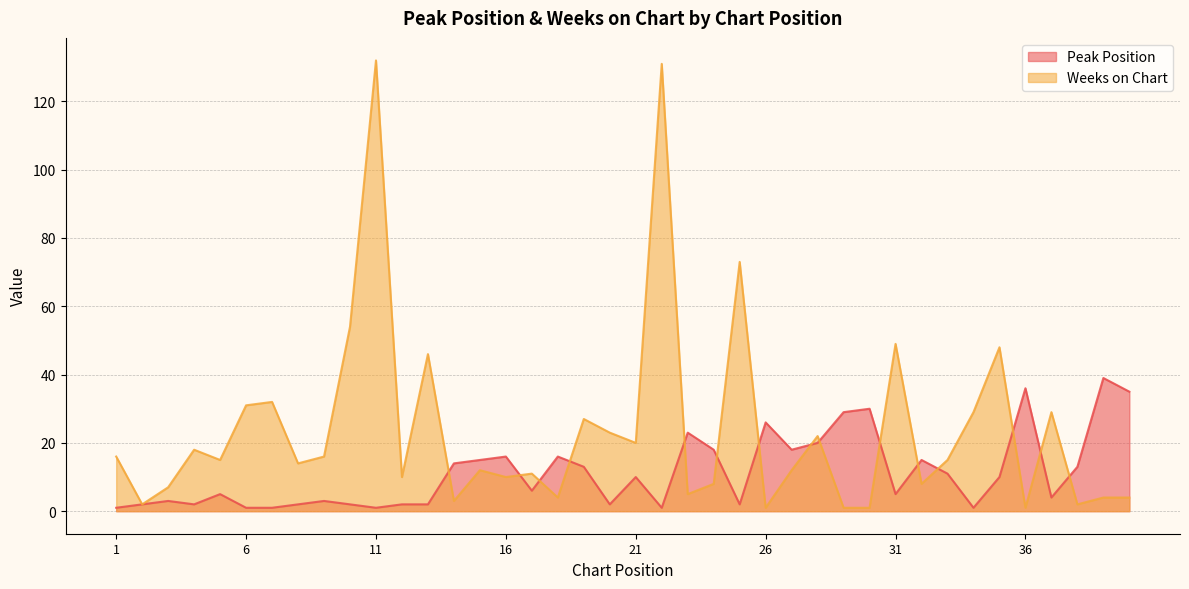

What is the difference between the maximum and minimum values in the Peak Position series?

38